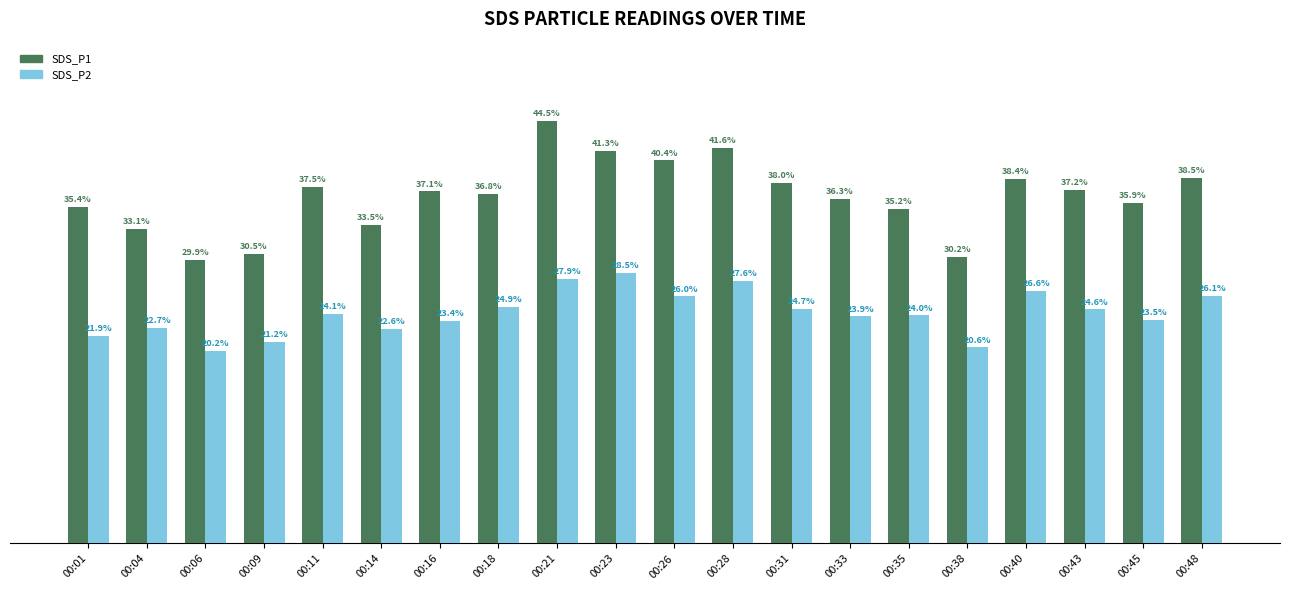

Which category has the lowest value across all series?

00:06